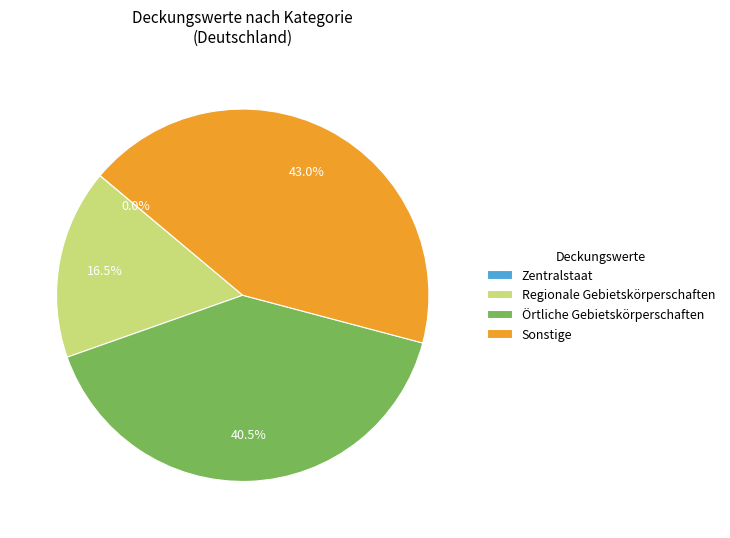

What is the largest slice in the pie chart?

Sonstige